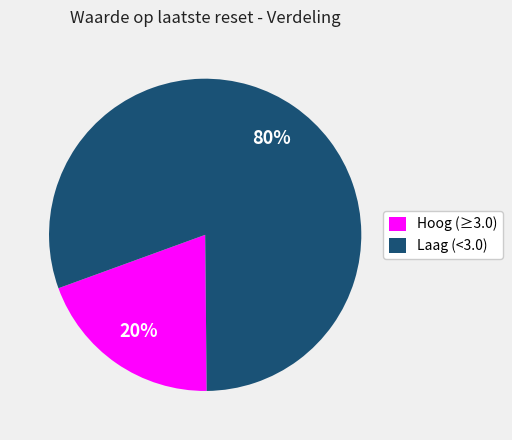

What percentage is the Hoog (≥3.0) slice, to the nearest percent?

20%